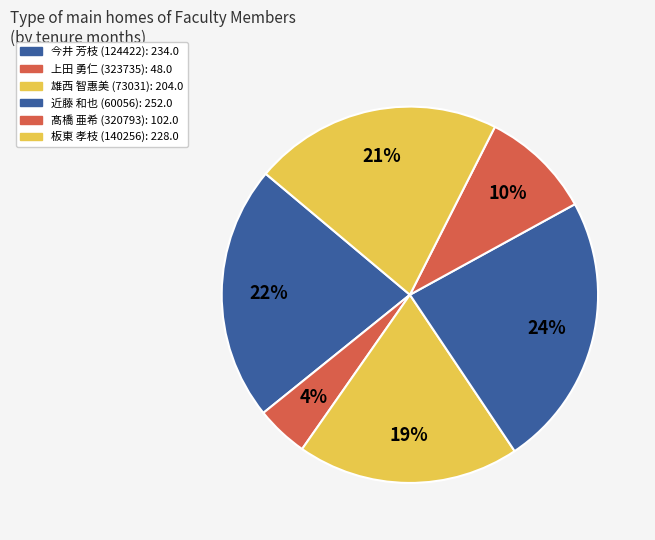

True or false: 近藤 和也 (60056) accounts for 24% of the total.

True